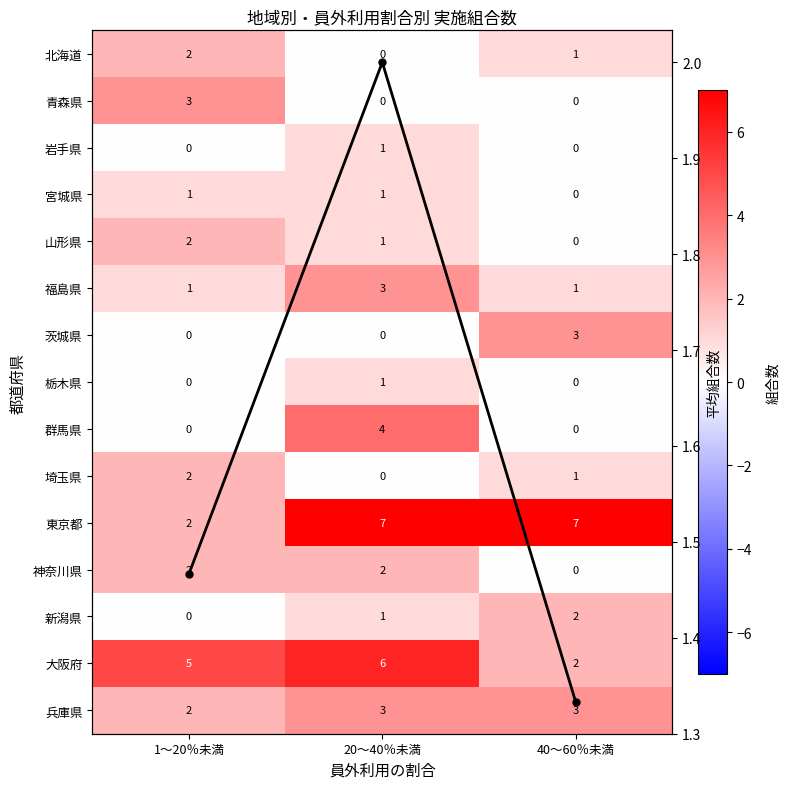

The value of 栃木県 at 40～60％未満 is 0.4. True or false?

False